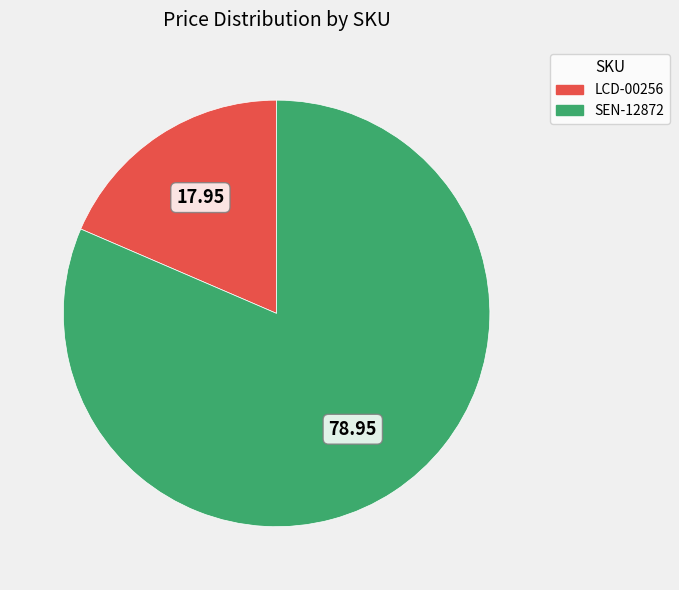

What is the majority slice?

SEN-12872